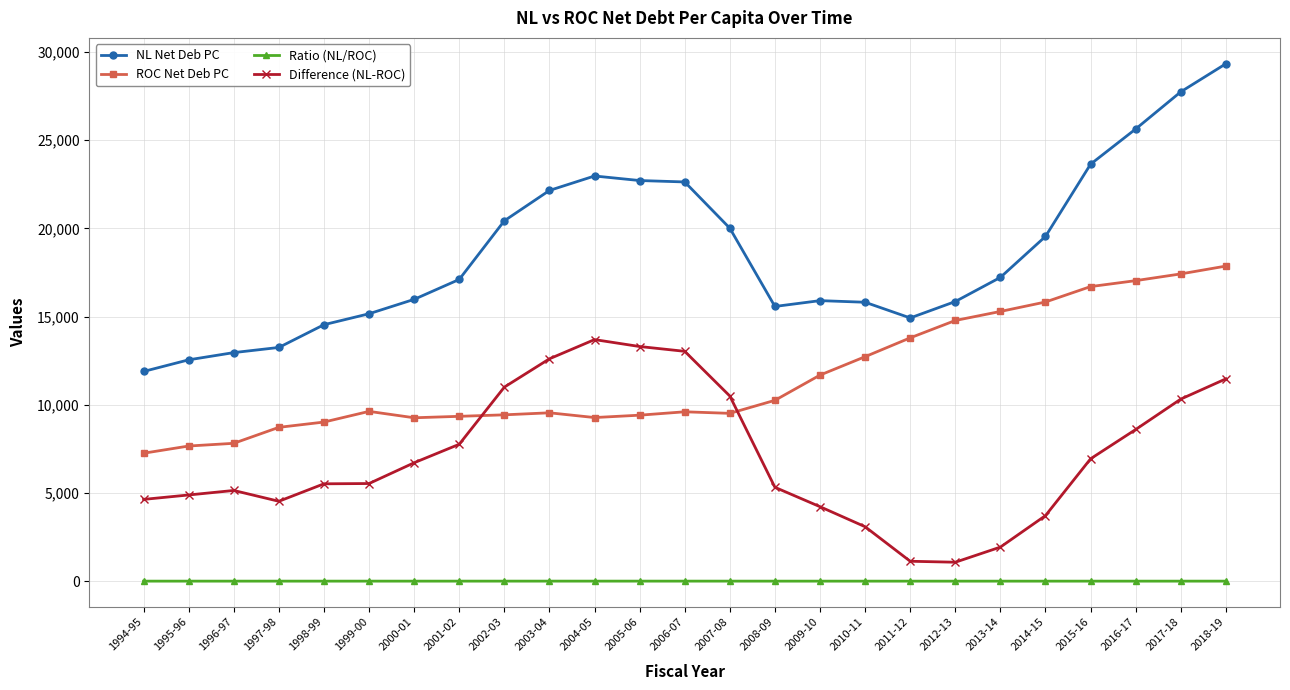

The value of NL Net Deb PC at 2002-03 is 20434.8. True or false?

True